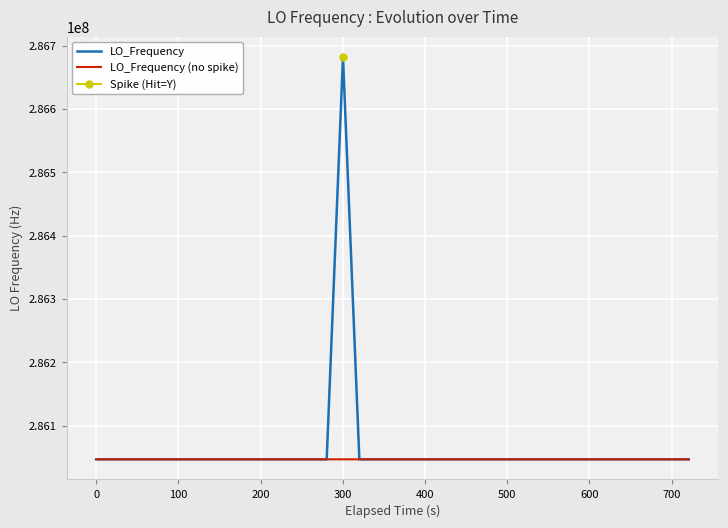

What is the maximum value for LO_Frequency?

286682703.6